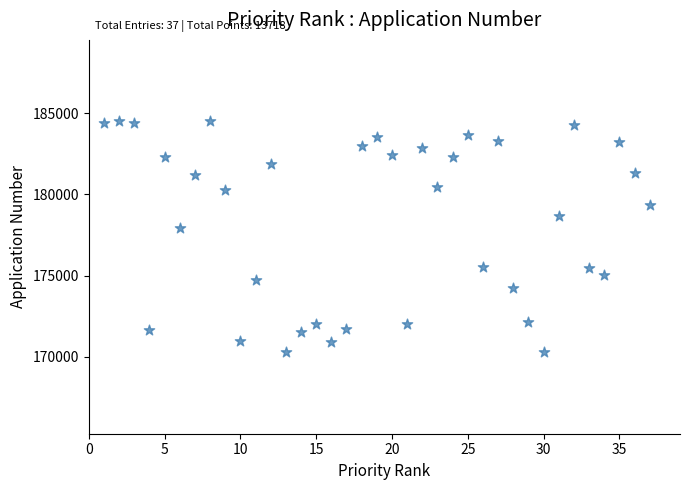

What is the range of X values (max minus min)?

36